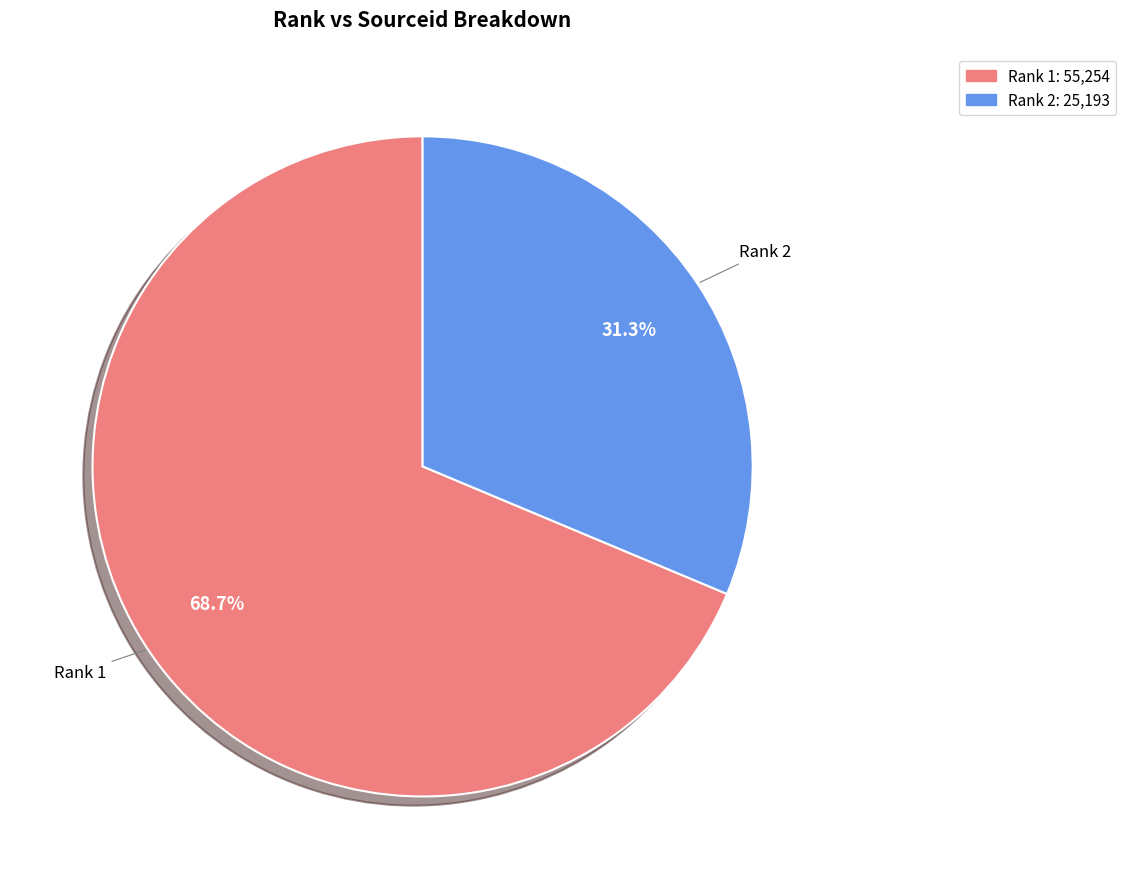

Is there any slice that represents more than half of the pie?

Yes